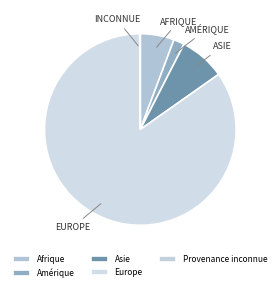

Between Amérique and Asie, which is larger?

Asie